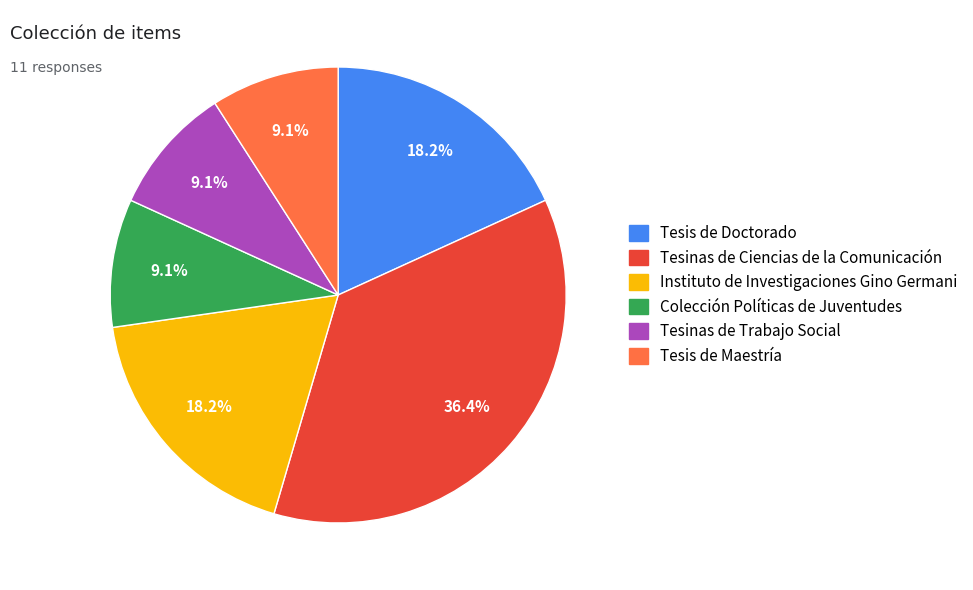

Which category has the biggest portion of the pie?

Tesinas de Ciencias de la Comunicación